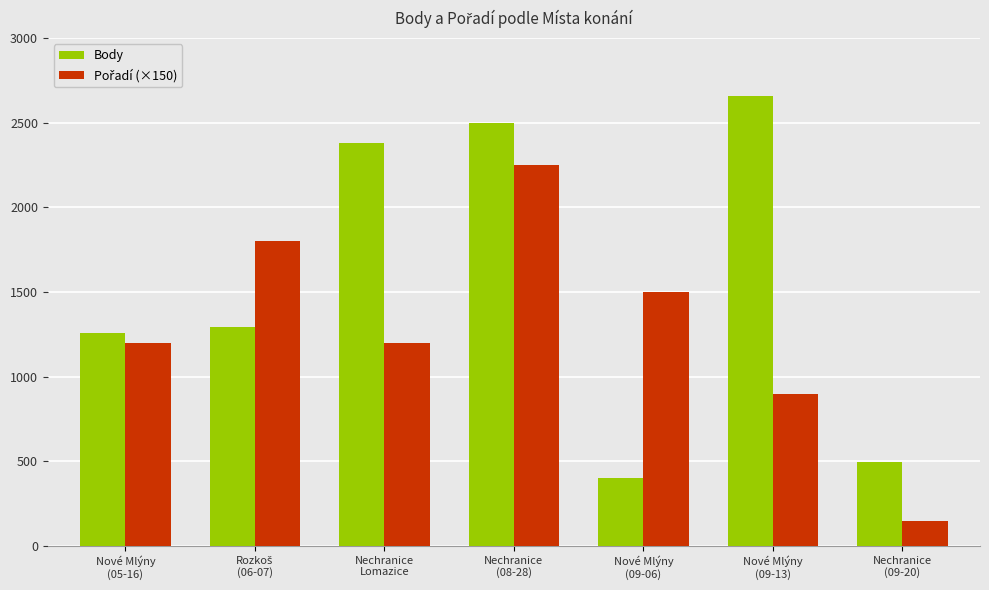

What is the total value across all series at Nechranice
Lomazice?

3583